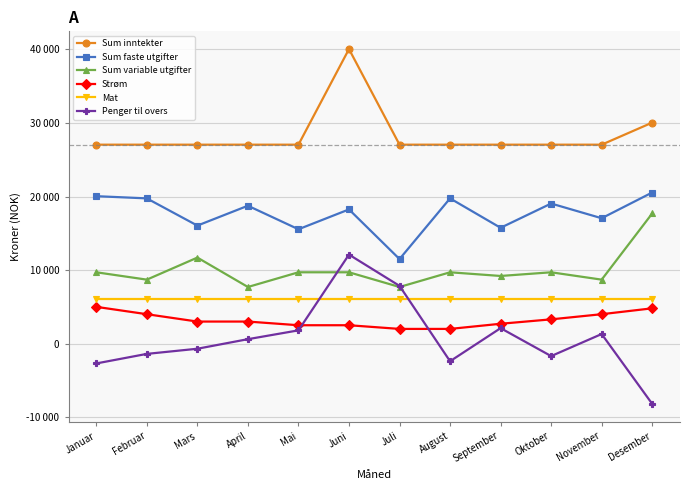

What are all the series names shown in the legend?

Sum inntekter, Sum faste utgifter, Sum variable utgifter, Strøm, Mat, Penger til overs